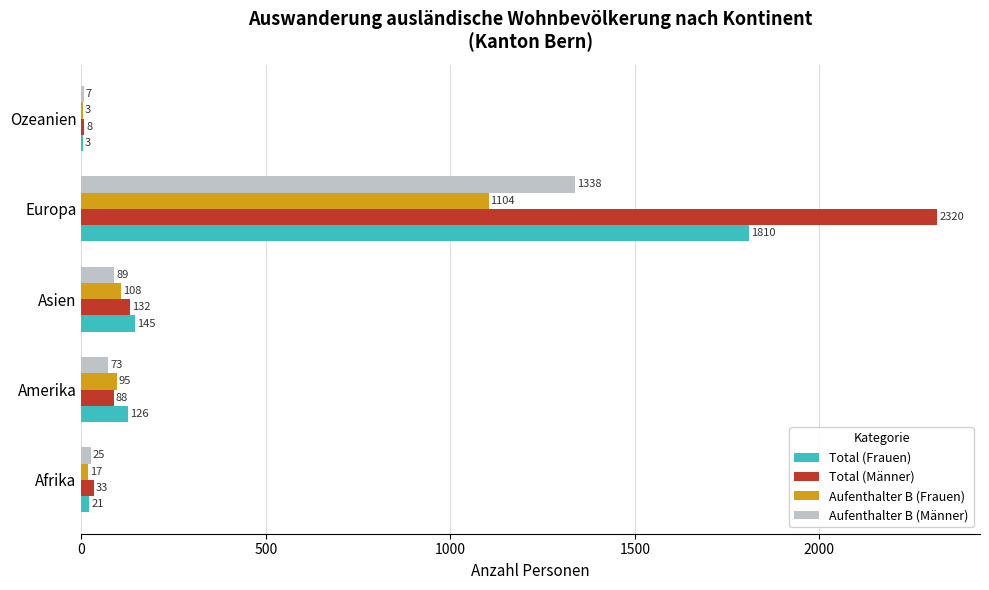

True or false: Aufenthalter B (Männer) has a value of 1338 at Europa.

True